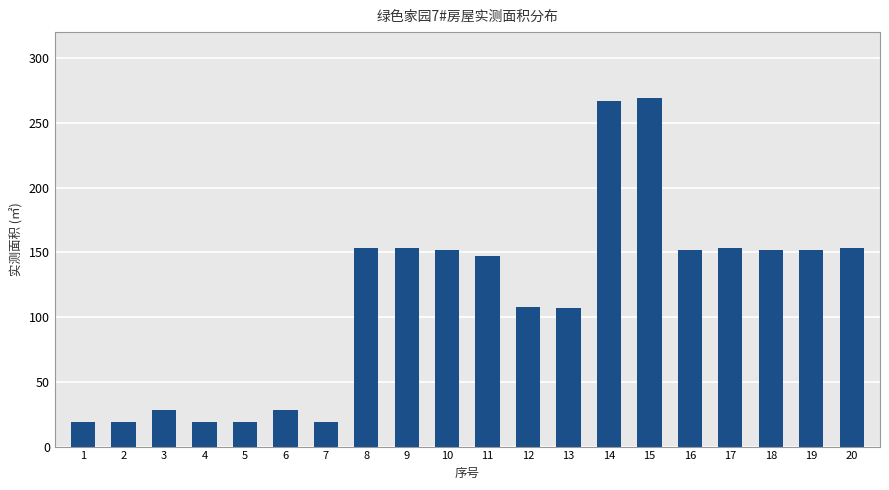

What is the greatest value displayed?

269.4